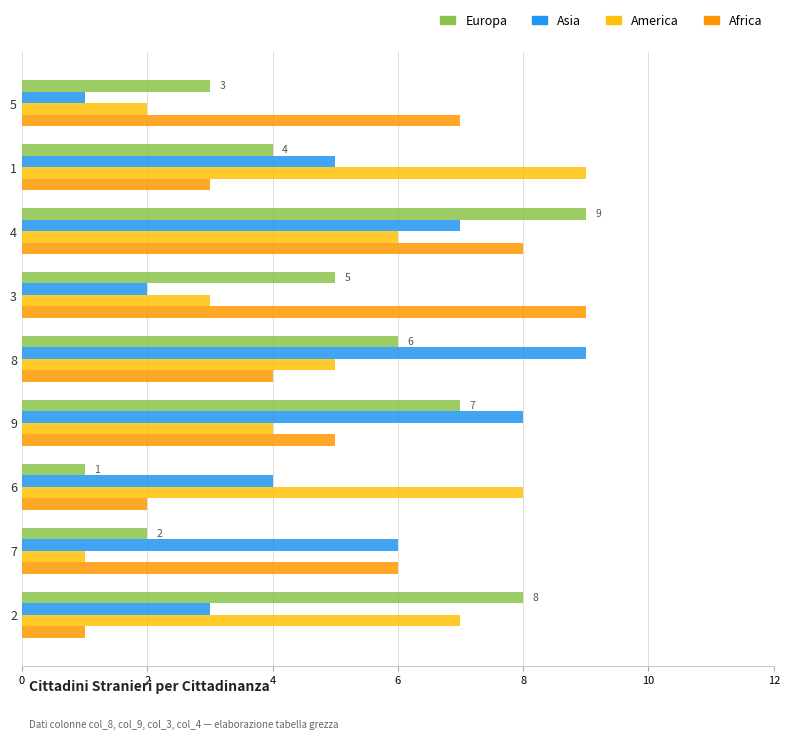

What is the average value of the America series?

5